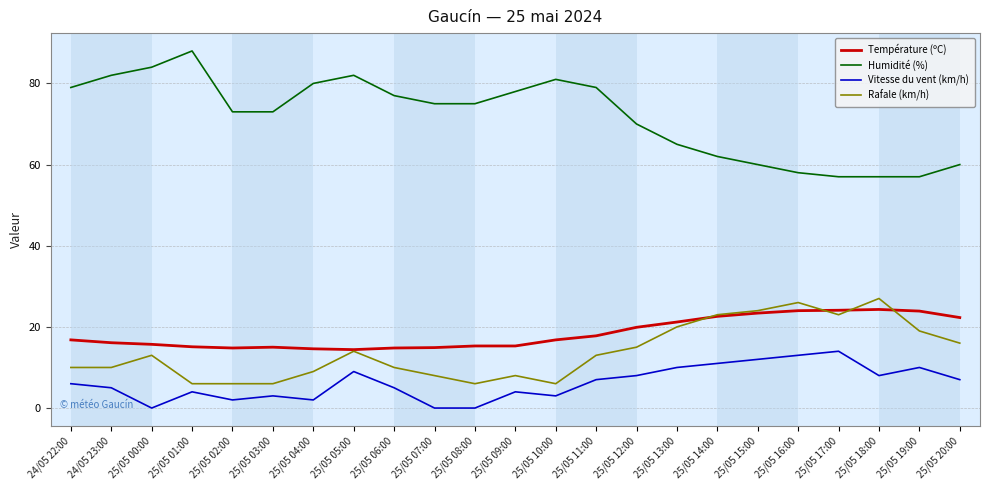

What is the minimum value for Rafale (km/h)?

6.0